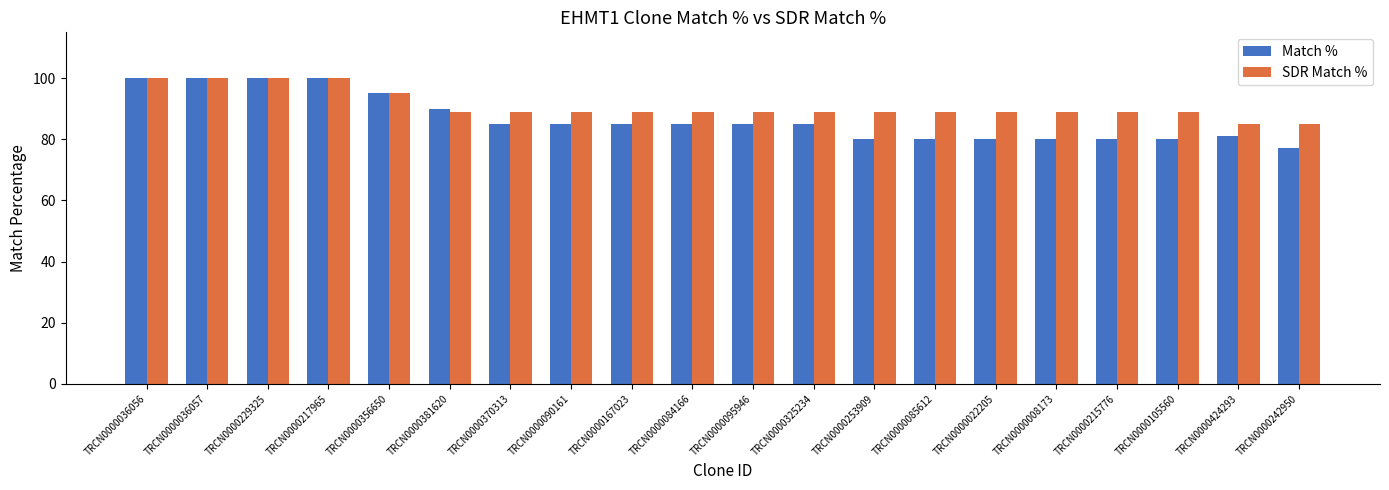

Which category has the lowest value across all series?

TRCN0000242950